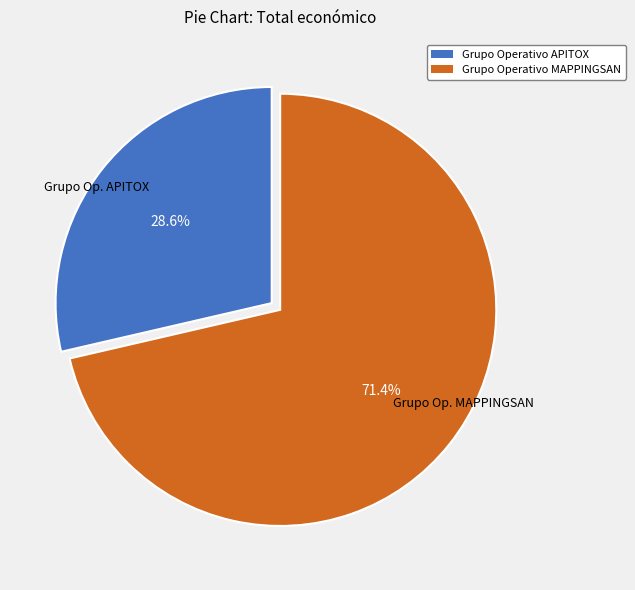

To the nearest percent, what portion does Grupo Operativo MAPPINGSAN represent?

71%